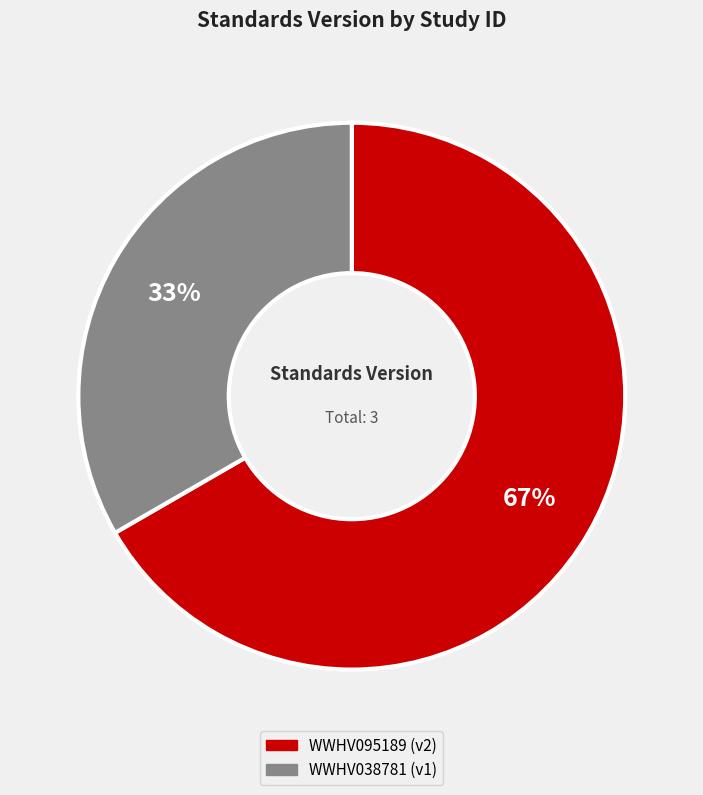

Between WWHV038781 and WWHV095189, which is larger?

WWHV095189